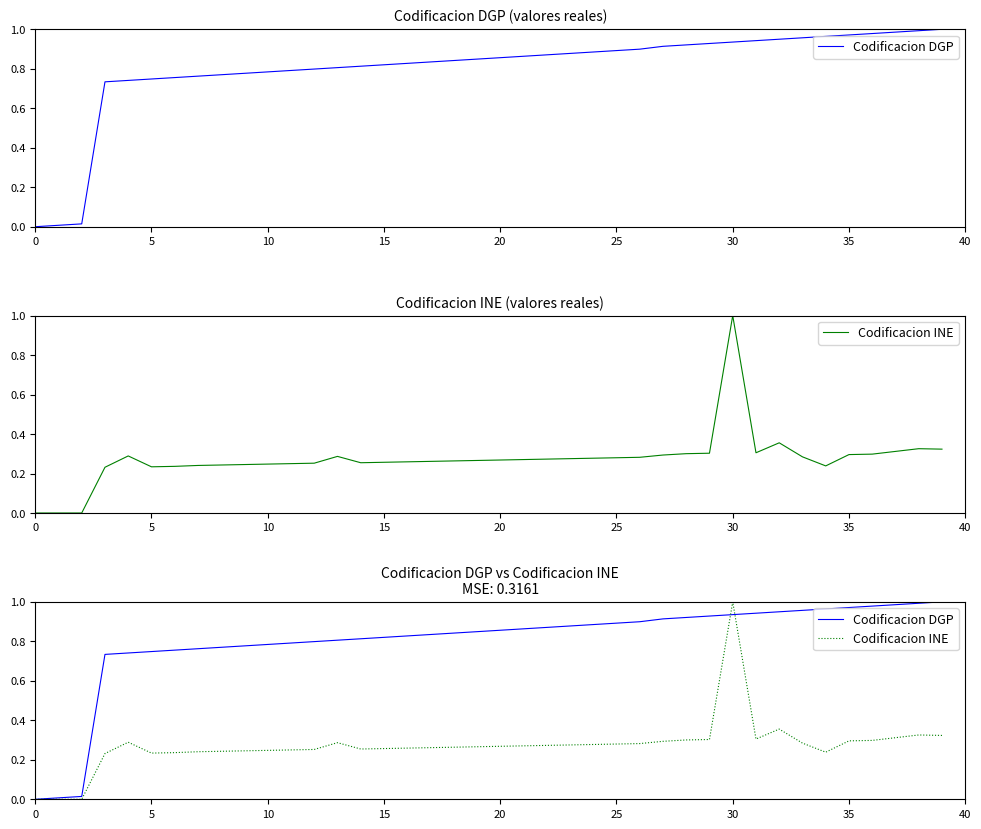

Which series changed the most between 35 and 16?

Codificacion DGP